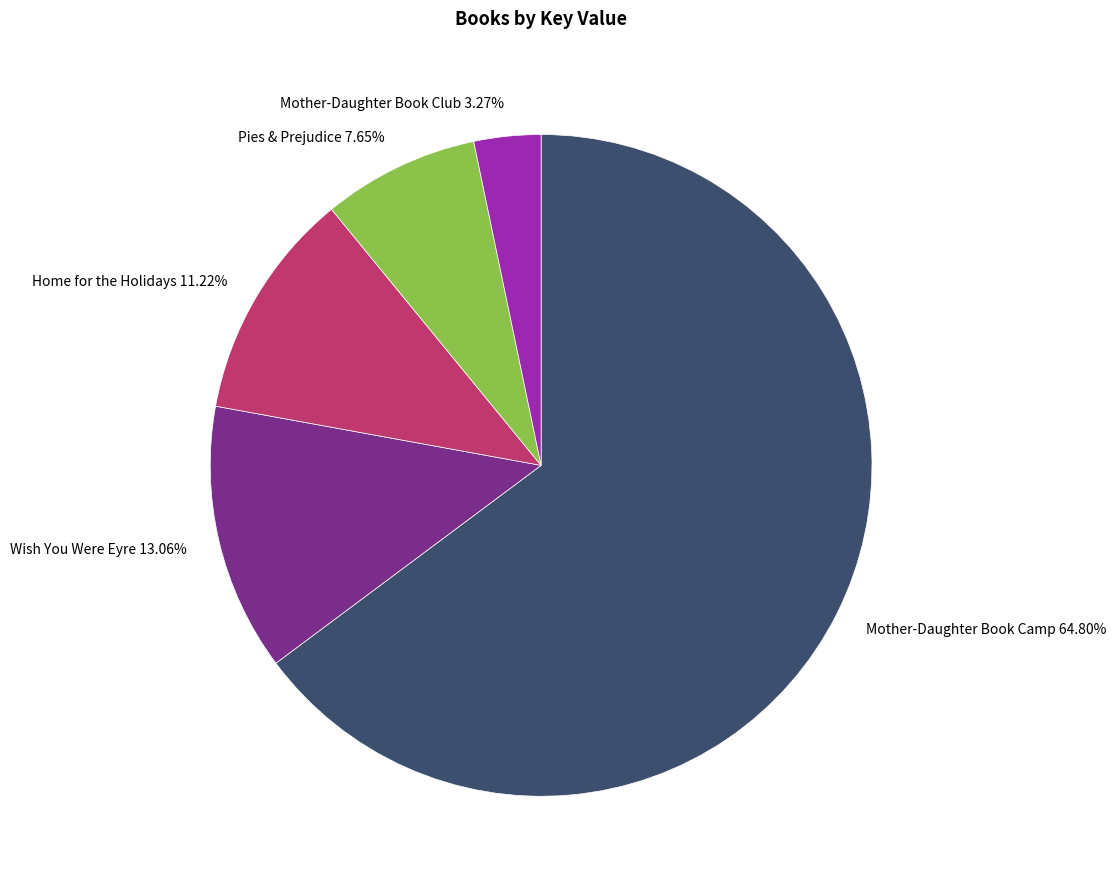

Count the number of slices in the pie.

5